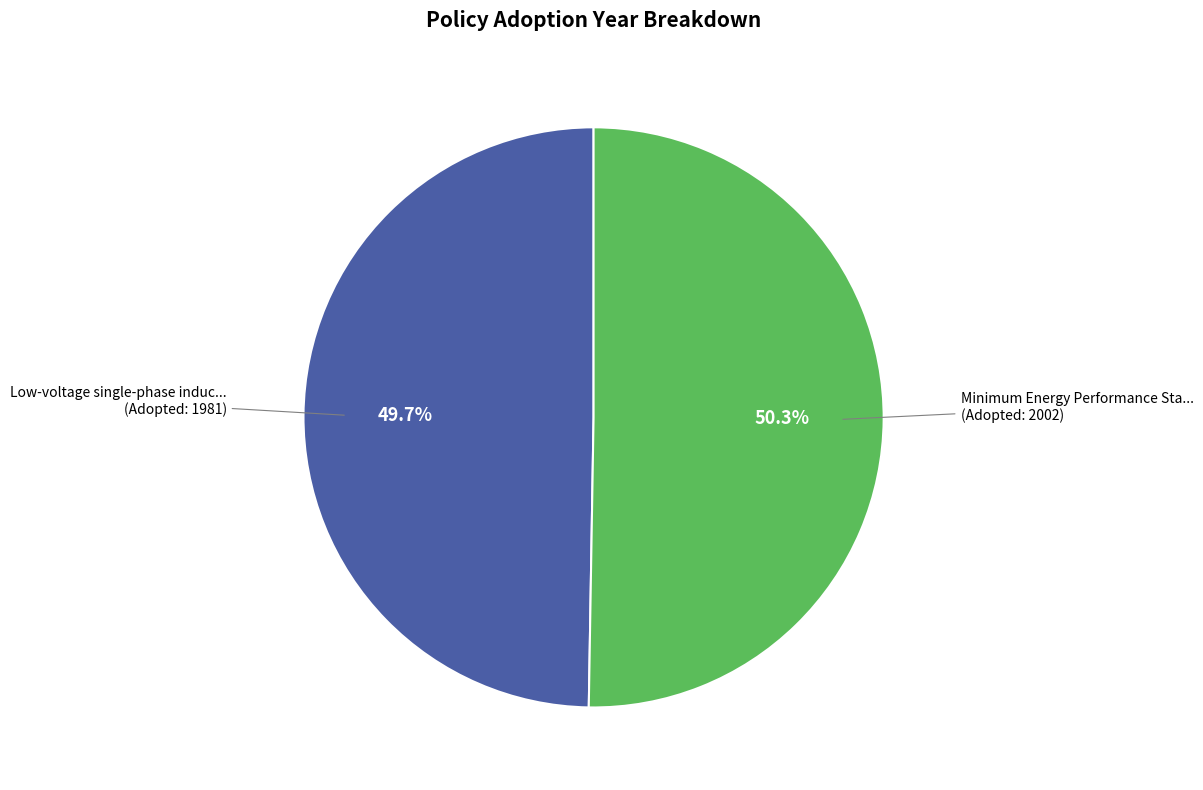

How many slices are in this pie chart?

2